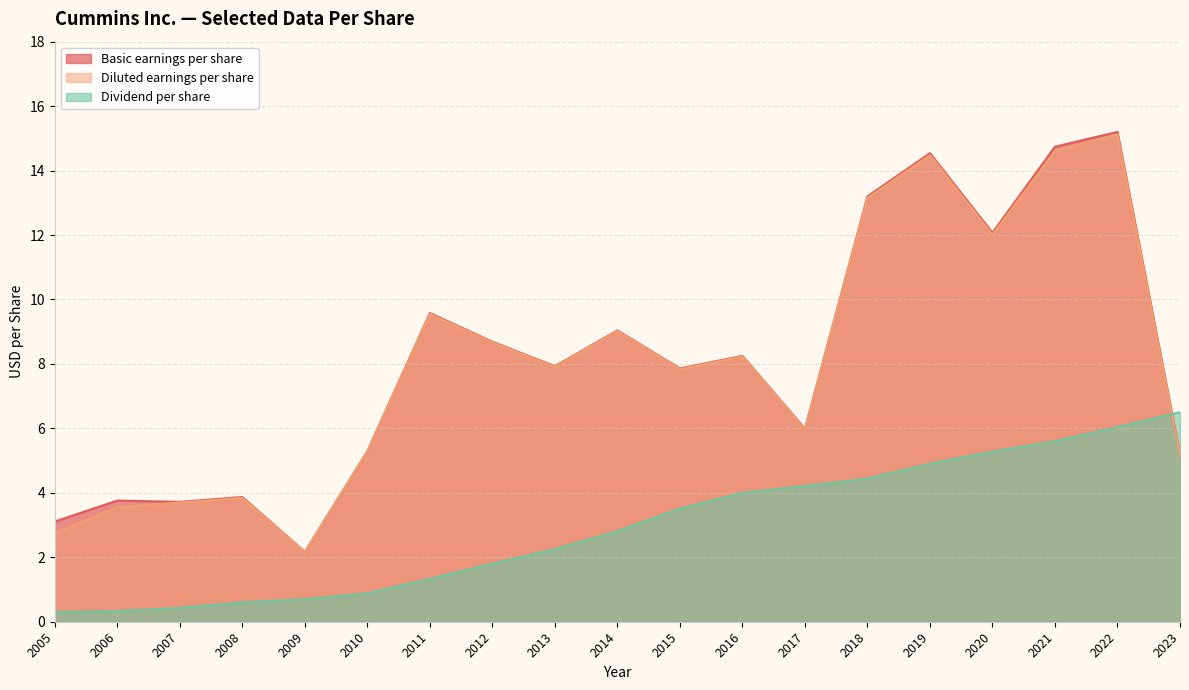

How many lines are shown in the chart?

3